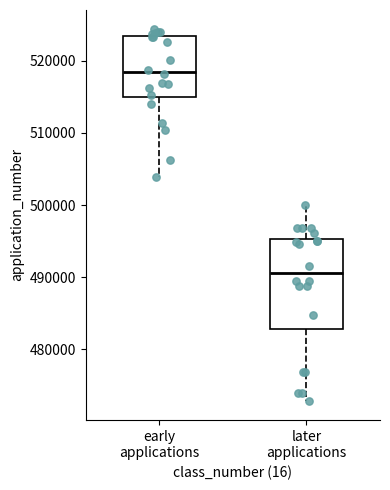

Where does the median line of the box for early applications sit on the y-axis? The values are not printed on the chart, so give them approximately, as read against the axis.

518000